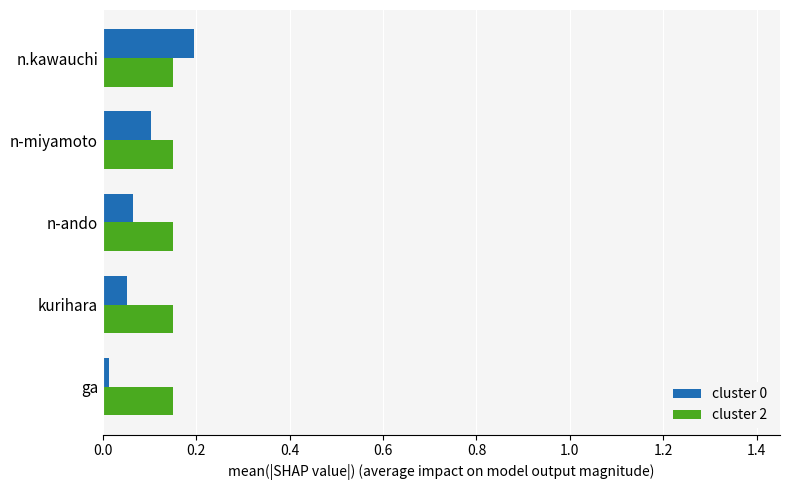

Which series has the largest total across all categories?

cluster 2